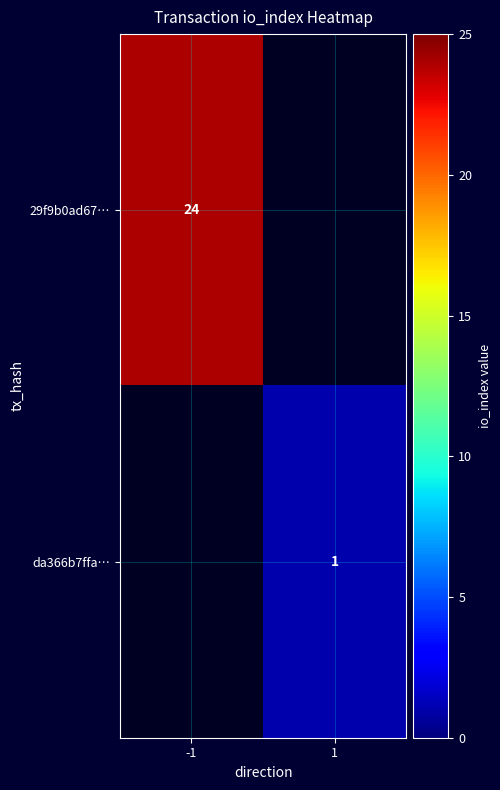

The value of 29f9b0ad67… at -1 is 24. True or false?

True